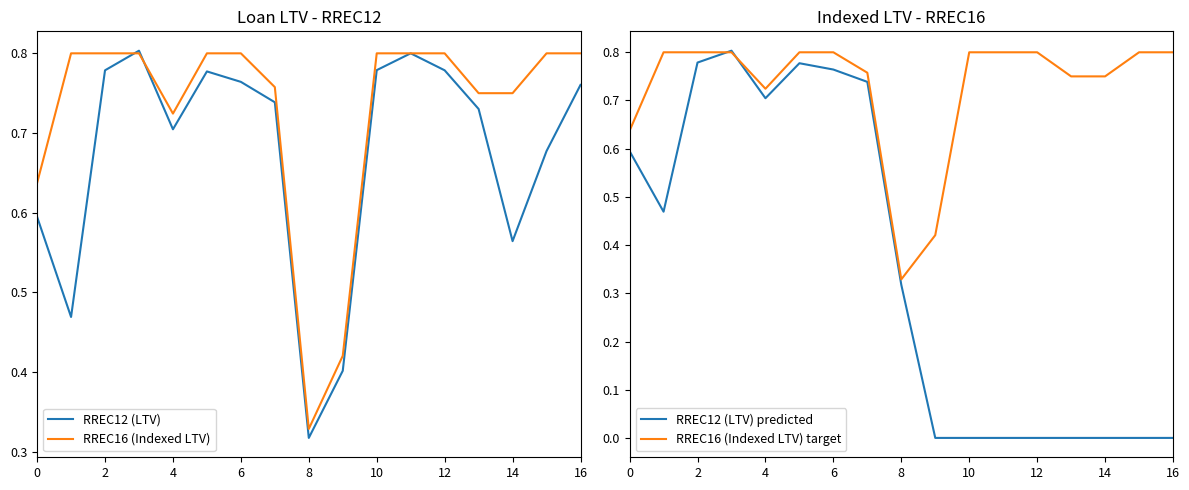

Is it true that RREC12 (LTV) predicted equals 0.4 at 0?

False